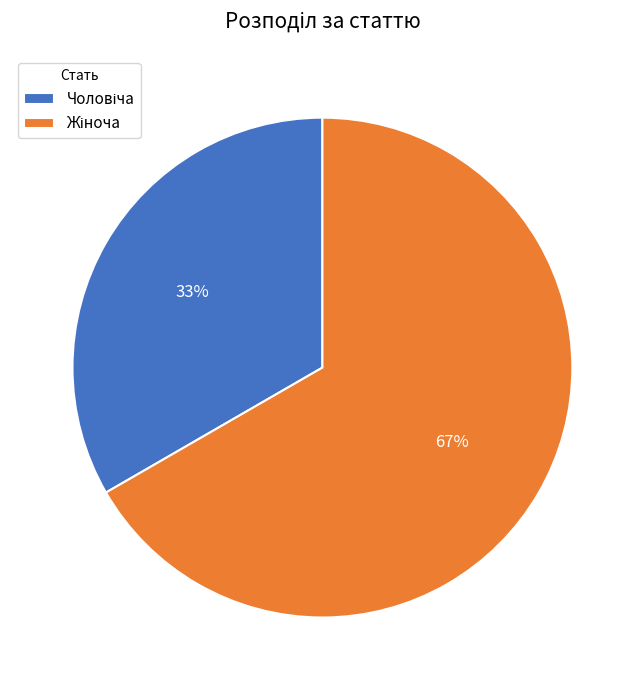

To the nearest percent, what is the average slice percentage?

50%